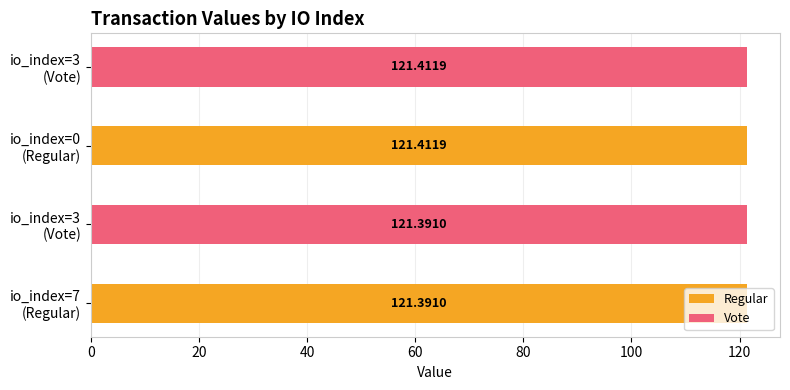

What is the sum of all Vote values?

242.8